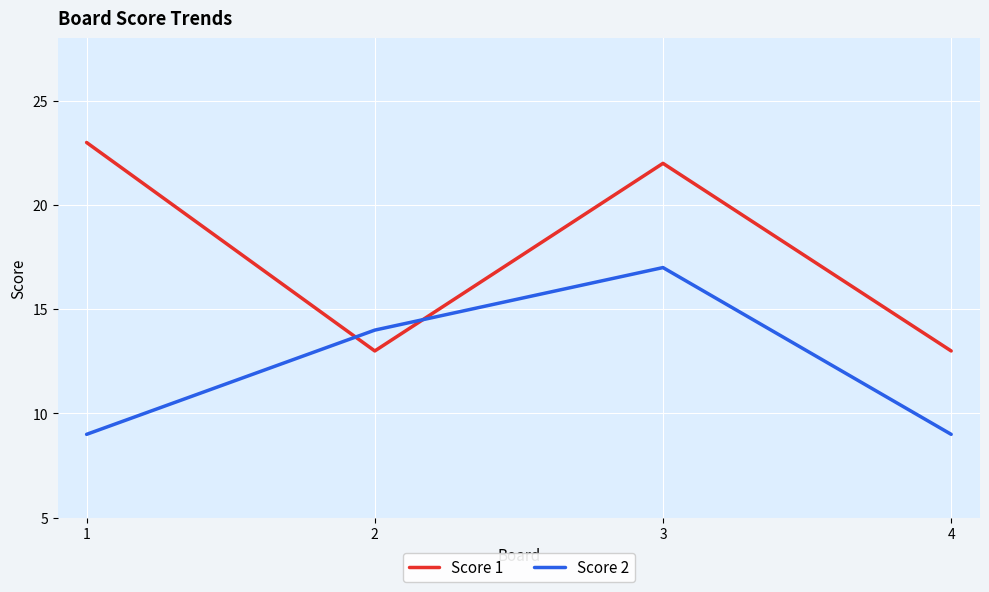

How many times do Score 2 and Score 1 cross each other?

2